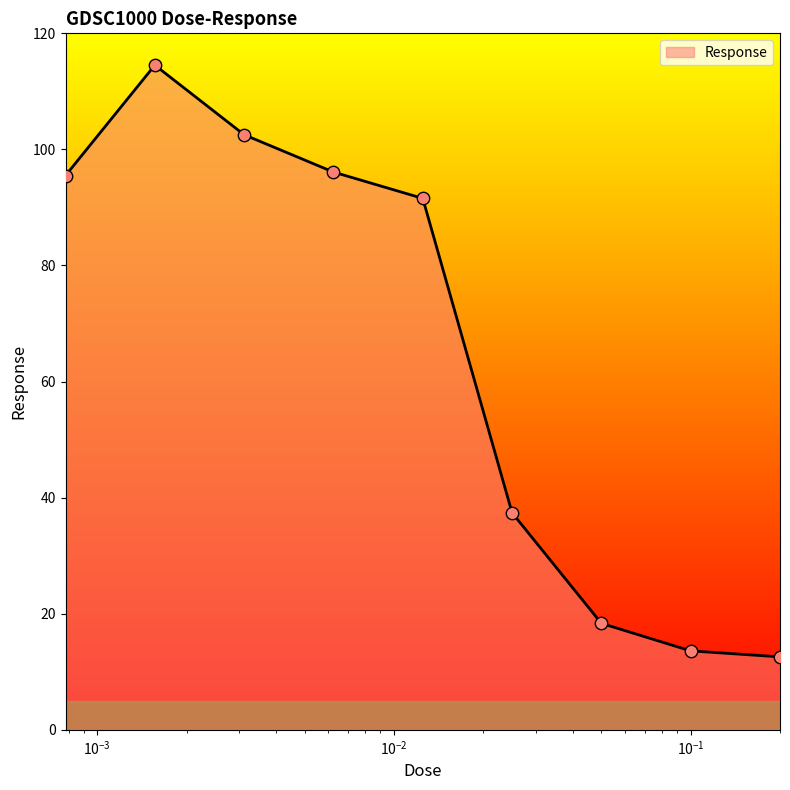

What is the difference between the maximum and minimum values?

102.0